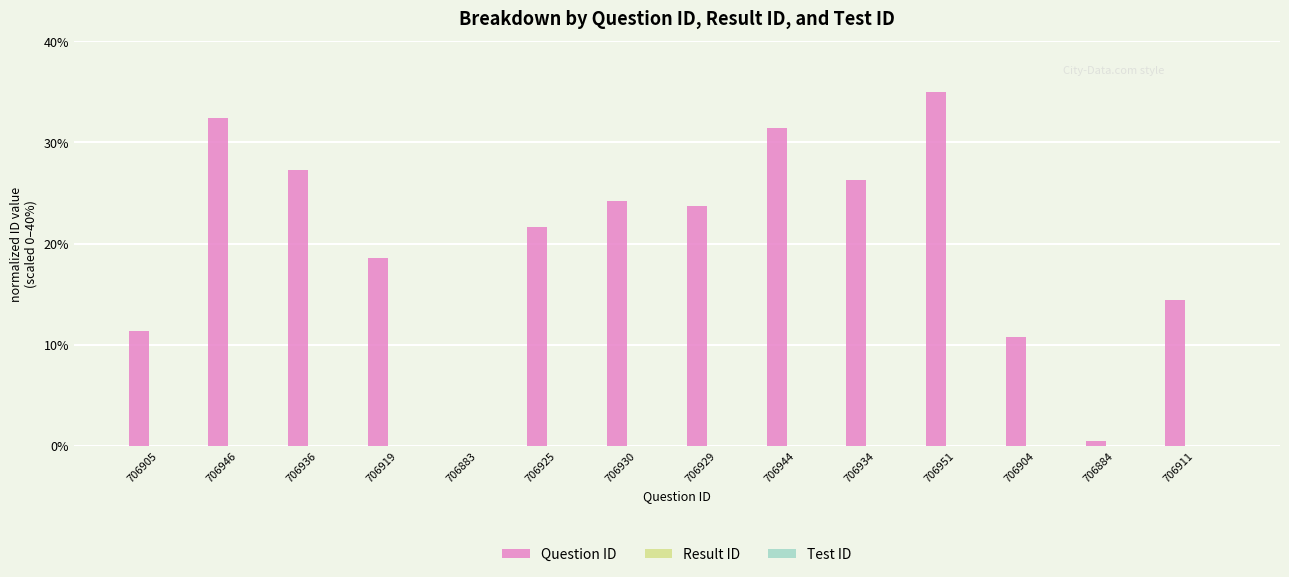

Where does the data first go above 23?

706946